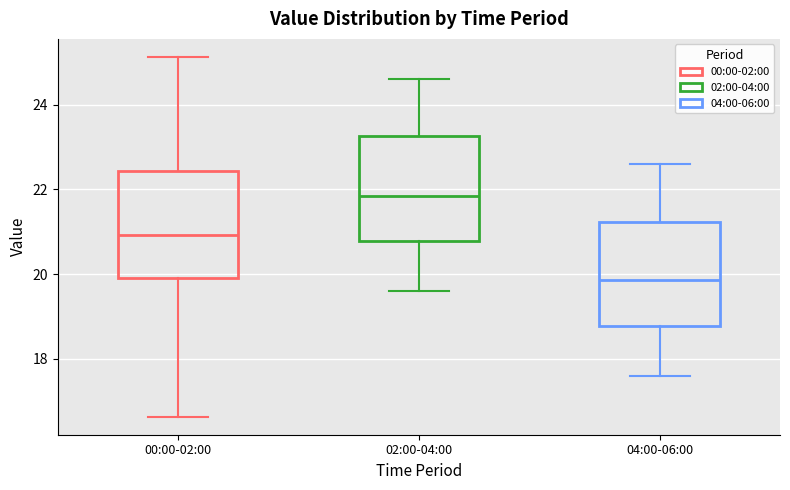

Reading left to right, read every box against the y-axis: the position of its median line, the range the box covers, and the ends of its whiskers. The values are not printed on the chart, so give them approximately, as read against the axis.

00:00-02:00: median 21.0, box 20.0 to 22.4, whiskers 16.6 to 25.2
02:00-04:00: median 21.8, box 20.8 to 23.2, whiskers 19.6 to 24.6
04:00-06:00: median 19.8, box 18.8 to 21.2, whiskers 17.6 to 22.6